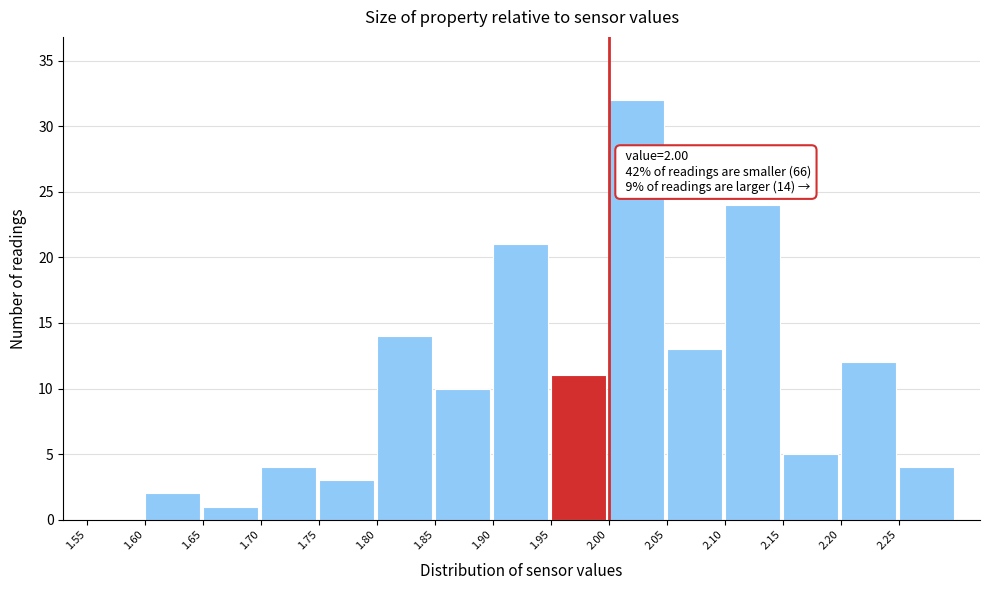

Over which range of the x-axis is the bar tallest?

2.00 to 2.05